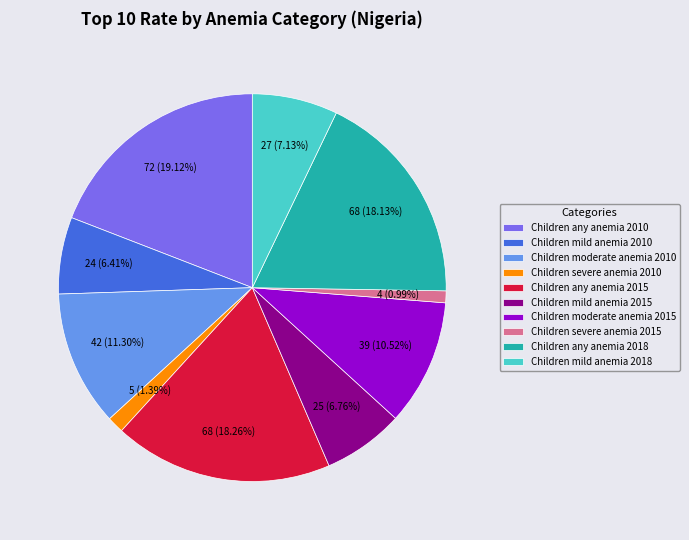

Which has a higher value, Children mild anemia 2015 or Children any anemia 2015?

Children any anemia 2015